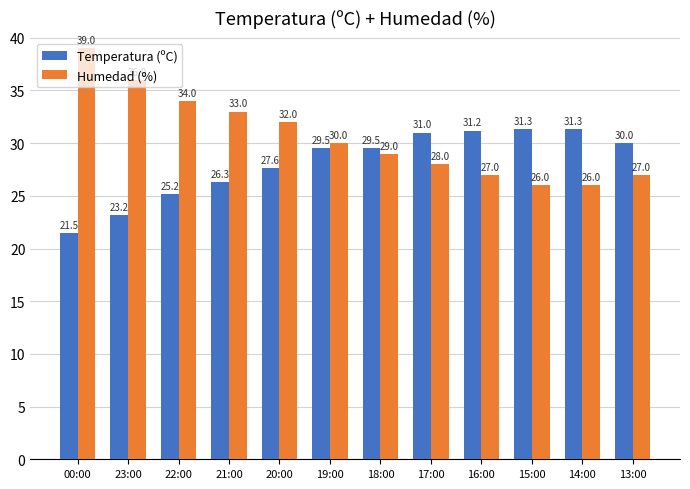

Rank the series by their maximum value, from highest to lowest.

Humedad (%), Temperatura (ºC)